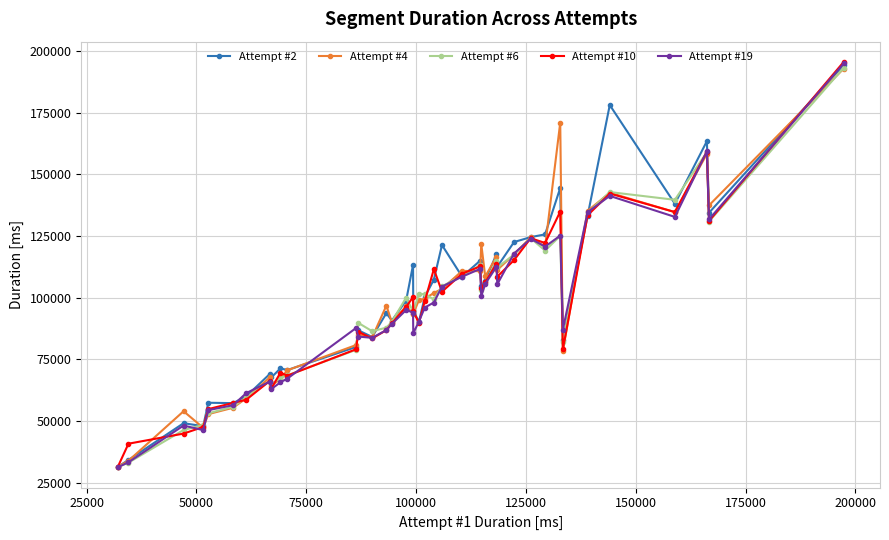

True or false: Attempt #10 has more than 0 points higher than both neighbors.

True